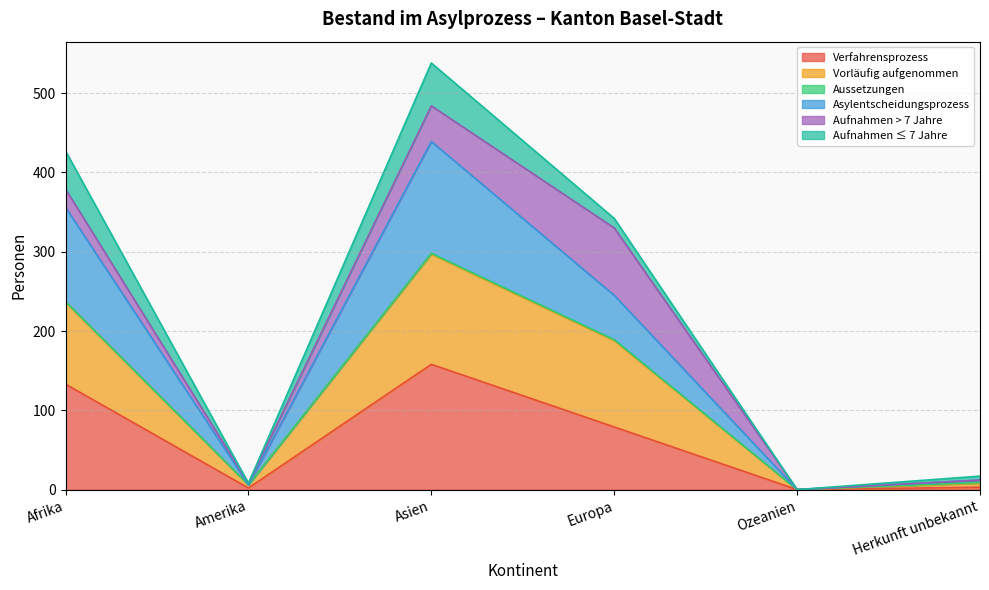

Is it true that Verfahrensprozess equals 132 at Europa?

False